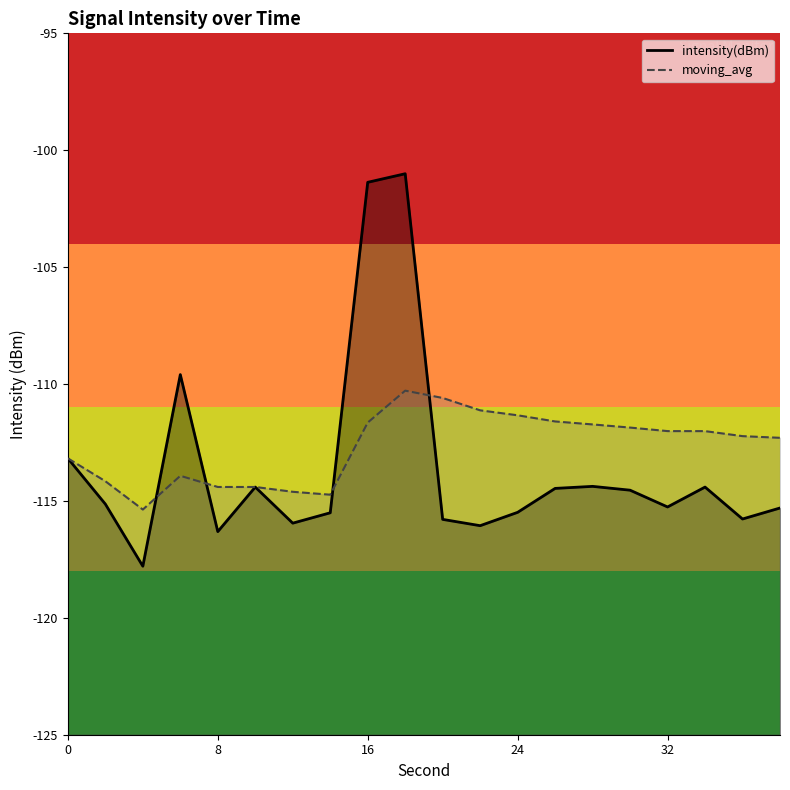

Which series has the widest spread of values?

intensity(dBm)